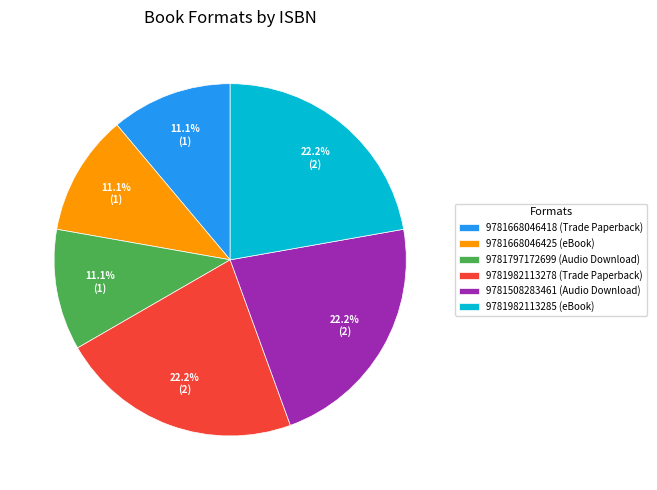

What is the ratio of the value at 9781982113285 (eBook) to the value at 9781508283461 (Audio Download)?

1.0